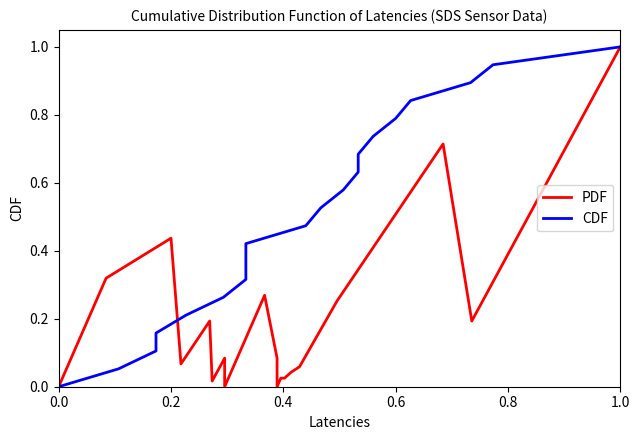

Reading left to right, list all the values displayed in this chart.

PDF: 0.0	0.3	0.4	0.1	0.2	0.0	0.1	0.0	0.3	0.1	0.0	0.0	0.0	0.0	0.0	0.1	0.3	0.7	0.2	1.0
CDF: 0.0	0.1	0.1	0.2	0.2	0.3	0.3	0.4	0.4	0.5	0.5	0.6	0.6	0.7	0.7	0.8	0.8	0.9	0.9	1.0